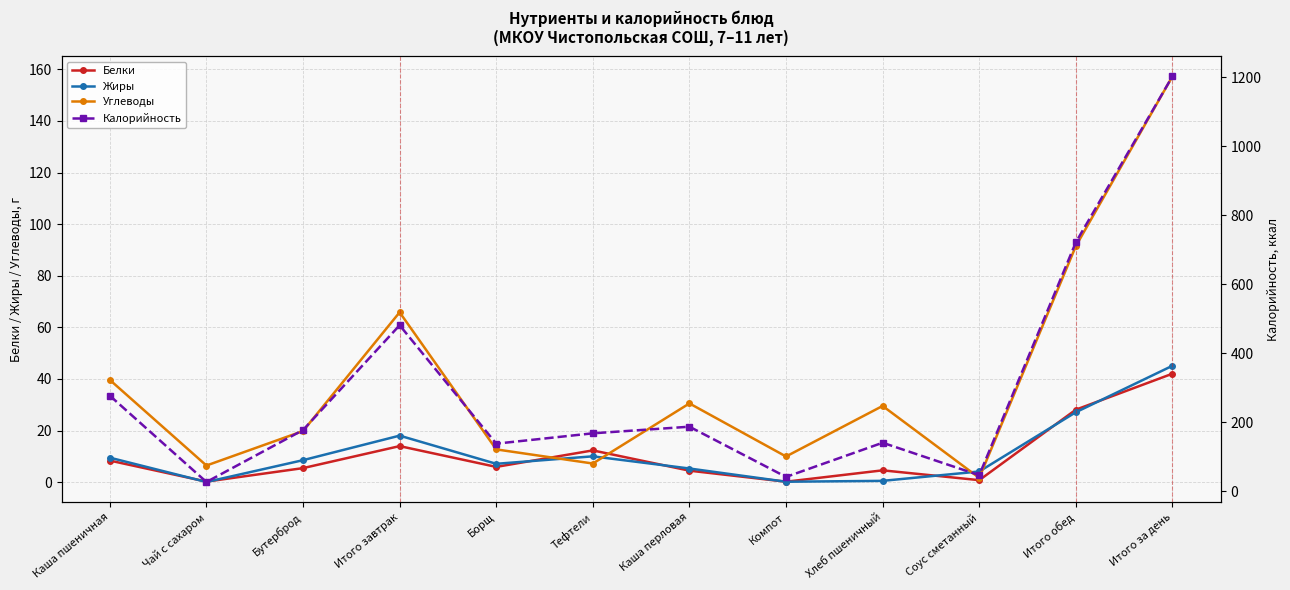

Count the number of categories in the chart.

12